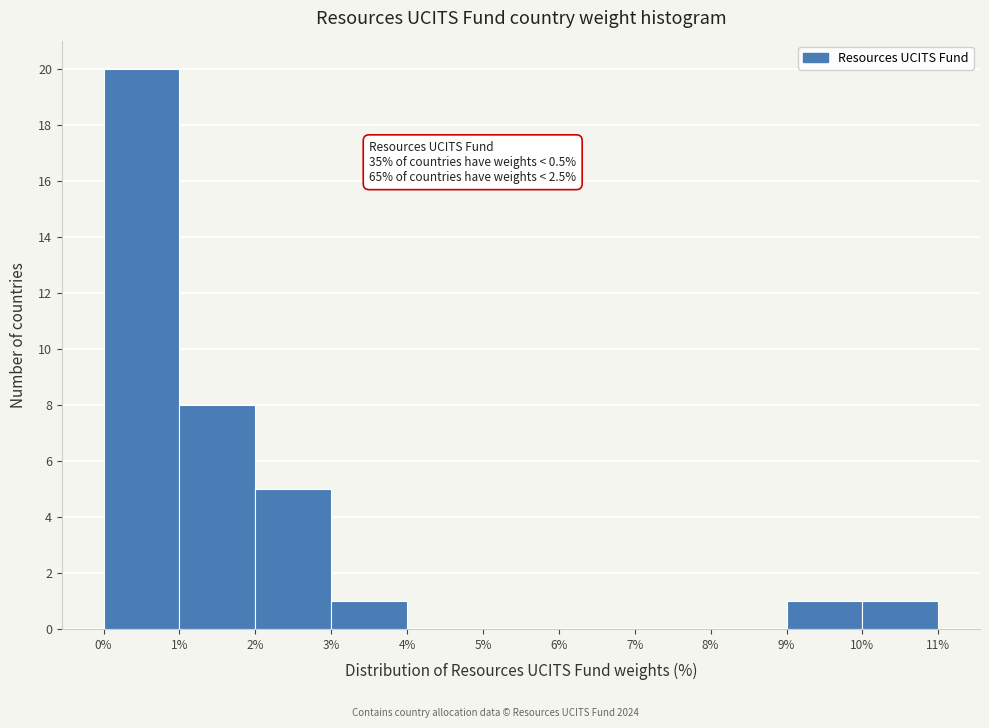

Which range on the x-axis has the tallest bar?

0% to 1%